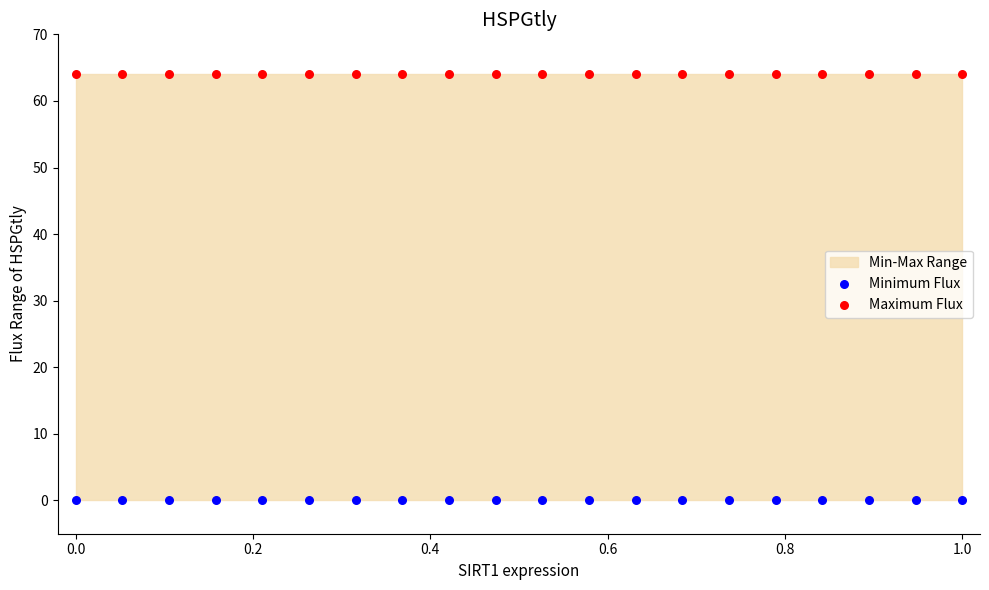

Which series reaches the minimum Y coordinate?

Minimum Flux